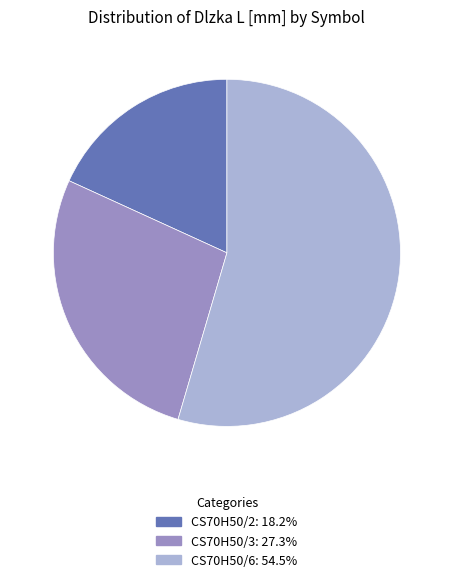

What is the ratio of the value at CS70H50/6 to the value at CS70H50/3?

2.0